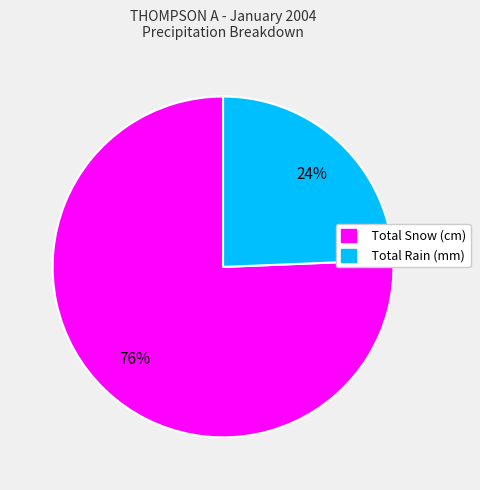

Which slice is the smallest?

Total Rain (mm)